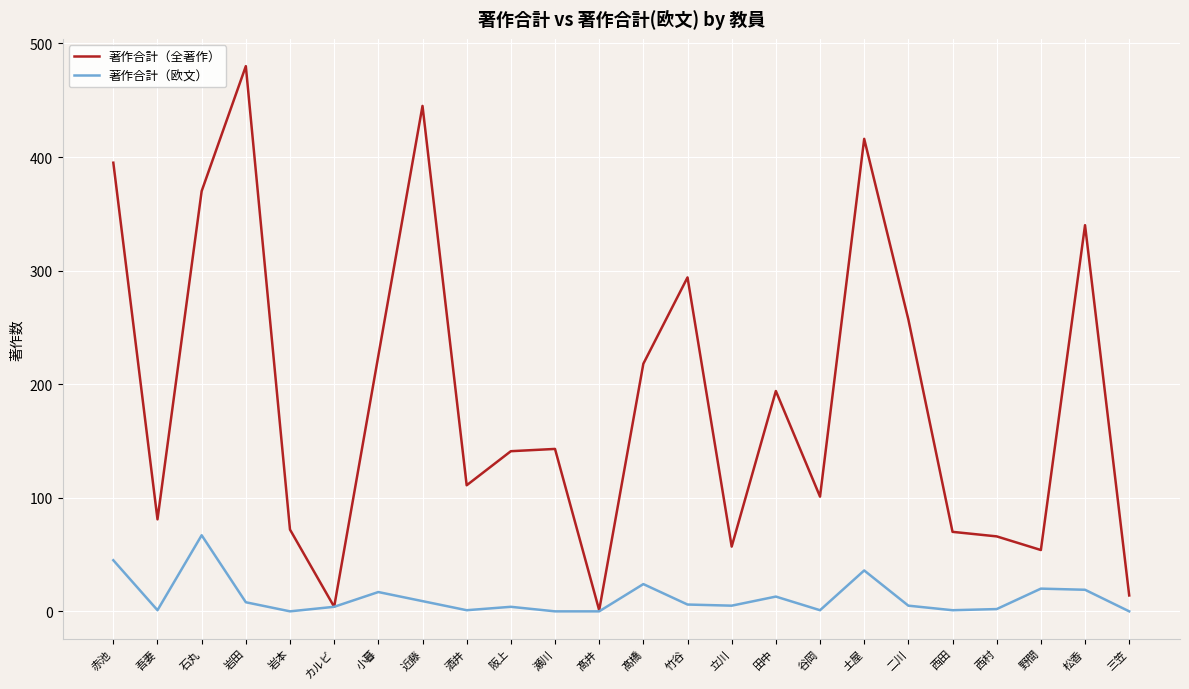

Between 阪上 and 田中, which series saw the biggest shift?

著作合計（全著作）